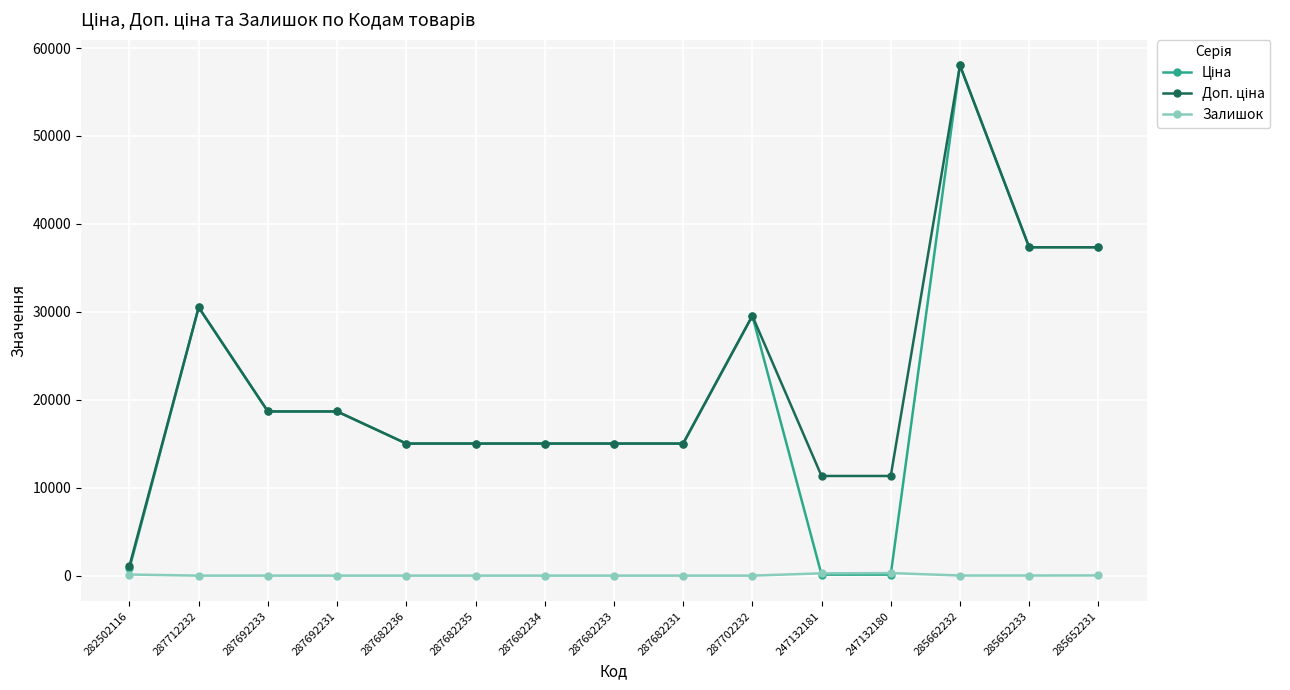

What is the spread (max minus min) of values at 287692231?

18671.5